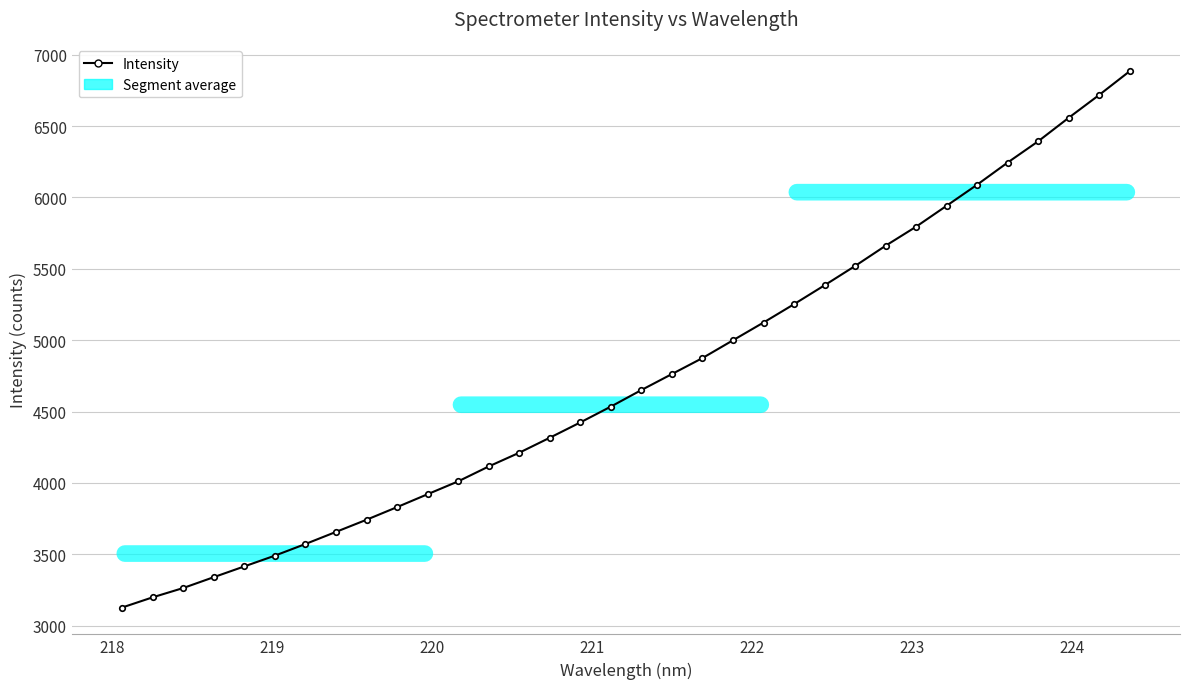

What is the difference between the second highest and second lowest values?

3518.9